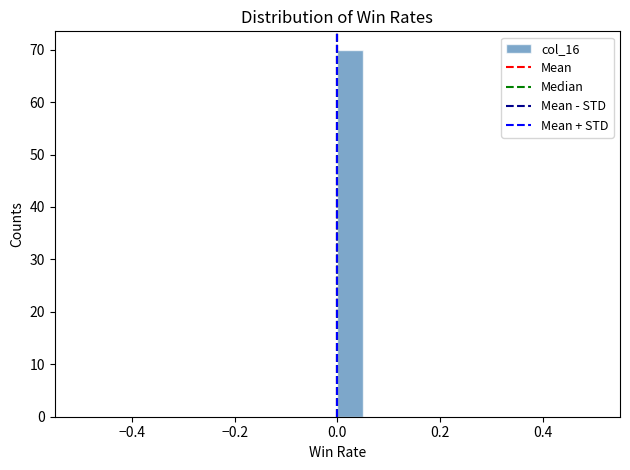

Around what value on the x-axis is the tallest bar? Give the approximate position of its centre, as read against the axis.

0.02